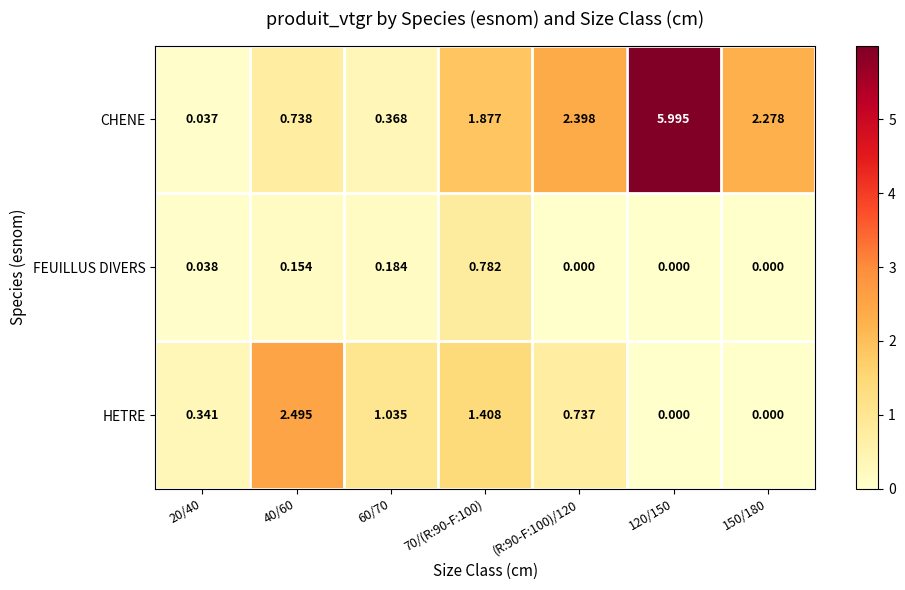

Which series has the largest total across all categories?

CHENE